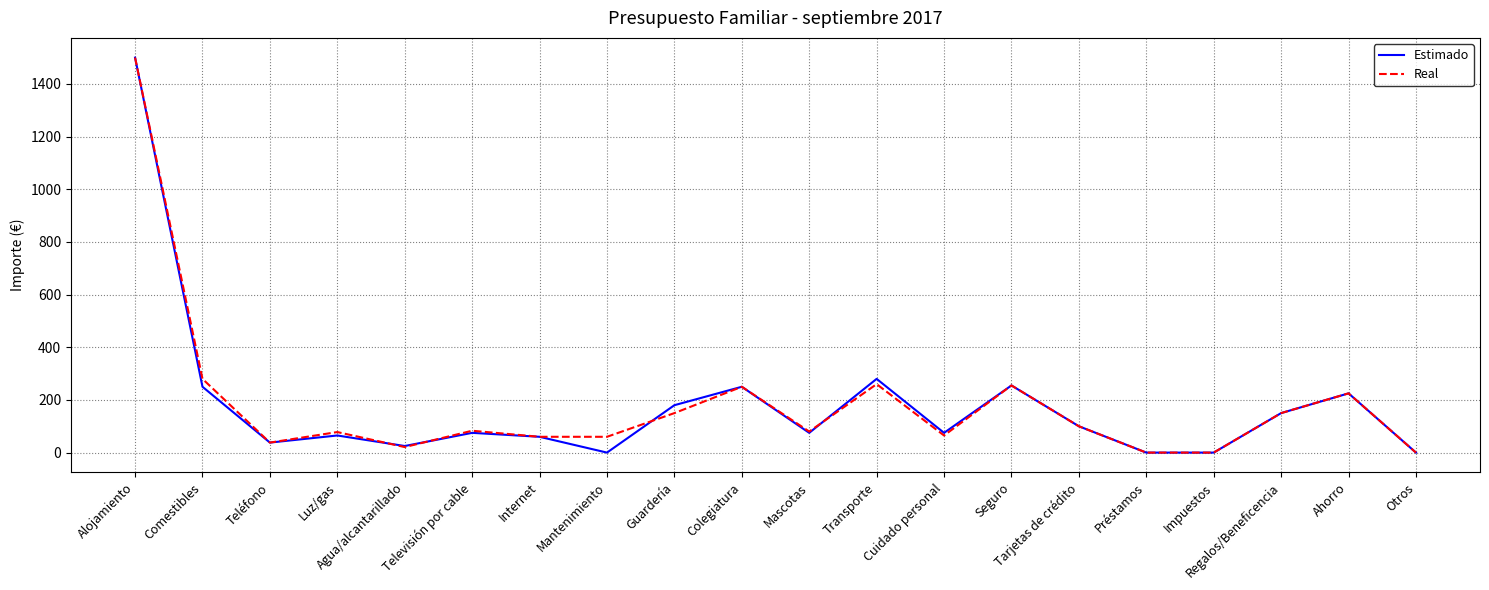

How many distinct data groups are displayed?

2